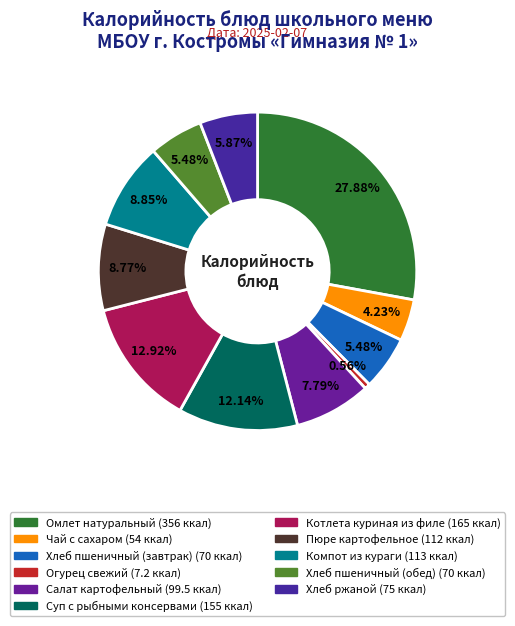

Rank the categories by value from highest to lowest.

Омлет натуральный, Котлета куриная из филе, Суп с рыбными консервами, Компот из кураги, Пюре картофельное, Салат картофельный, Хлеб ржаной, Хлеб пшеничный (завтрак), Хлеб пшеничный (обед), Чай с сахаром, Огурец свежий